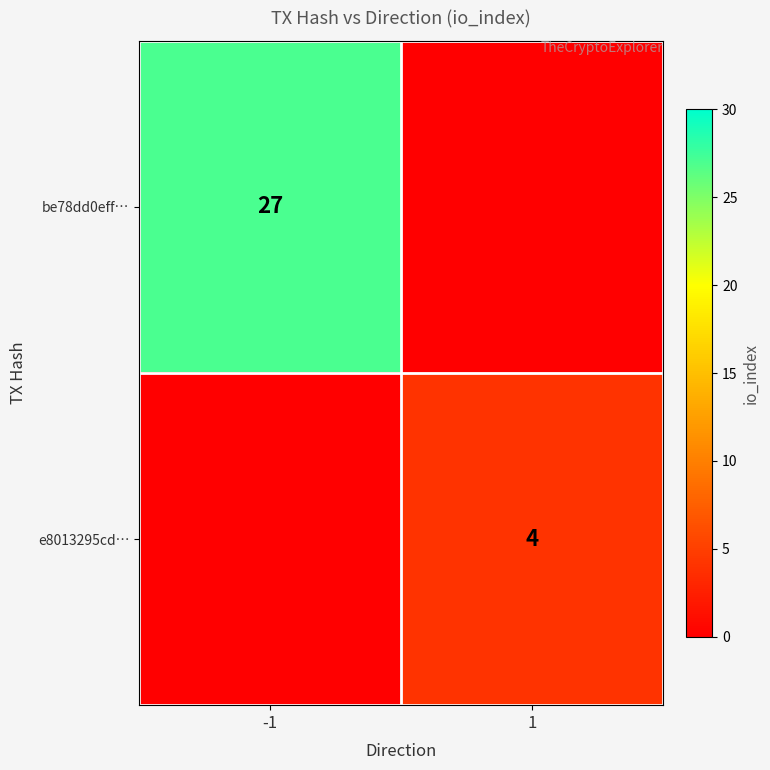

The value of e8013295cd… at 1 is 4. True or false?

True